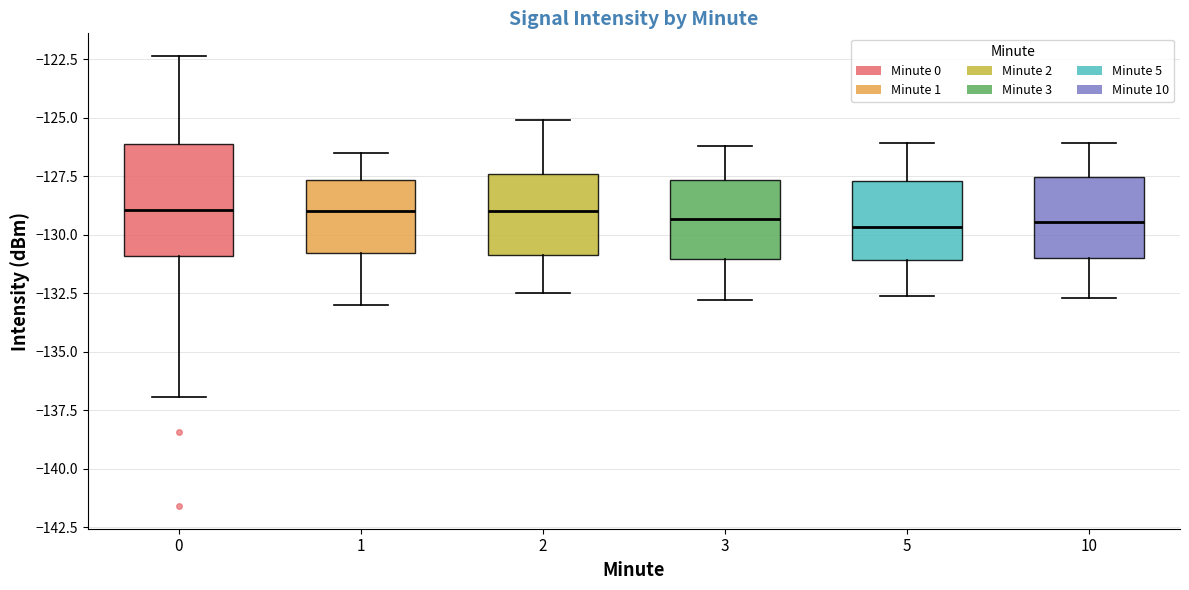

Comparing the boxes themselves (not the whiskers), which one is the tallest?

0